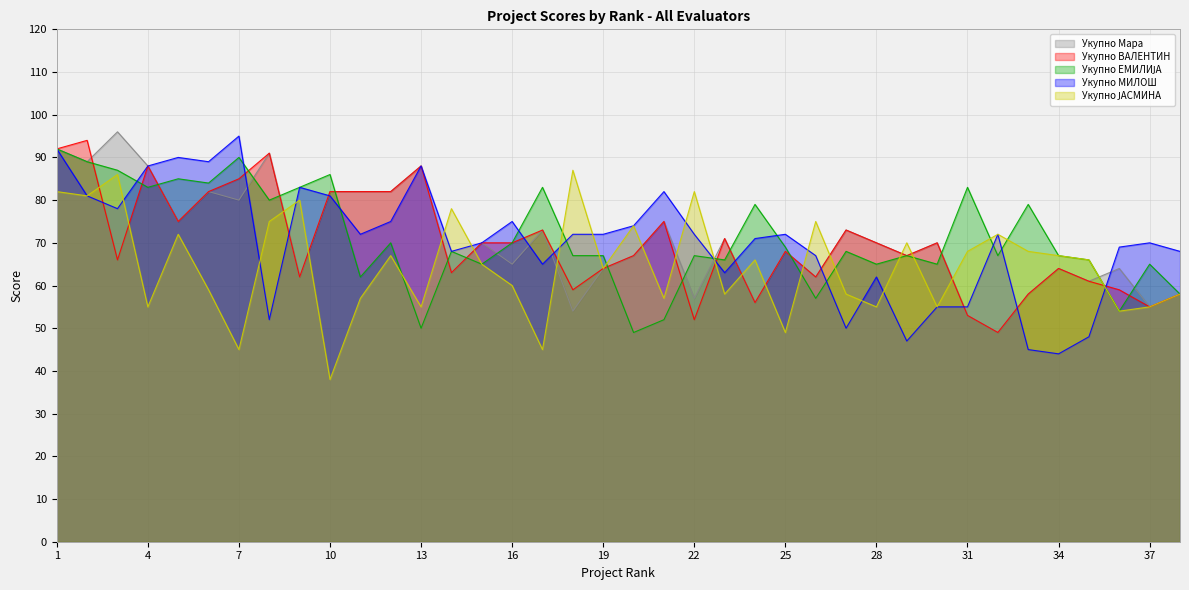

What are all the series names shown in the legend?

Укупно Мара, Укупно ВАЛЕНТИН, Укупно ЕМИЛИЈА, Укупно МИЛОШ, Укупно ЈАСМИНА